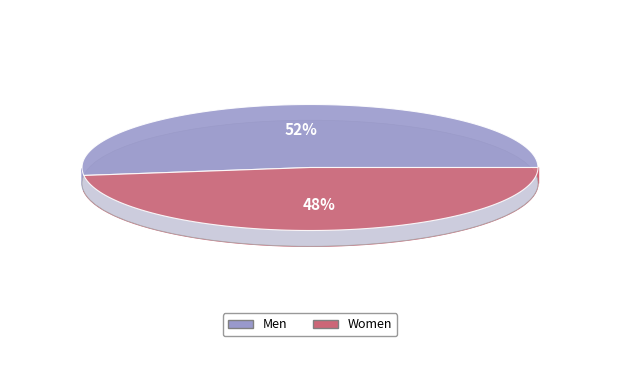

Is the sum of Women and Men greater than half?

Yes